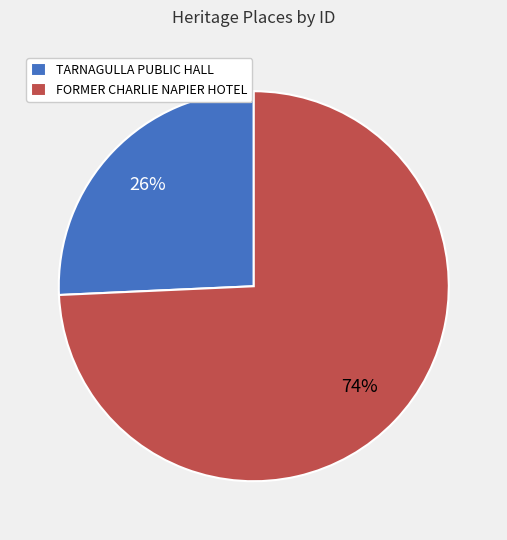

Count the number of slices in the pie.

2